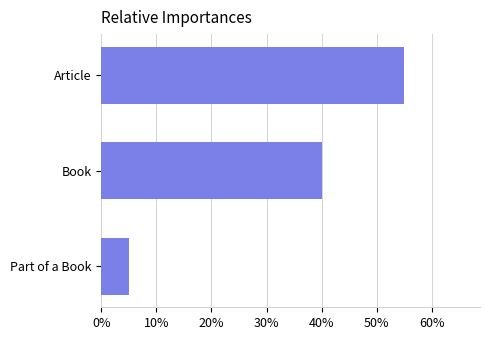

List the labels in order of value, smallest first.

Part of a Book, Book, Article